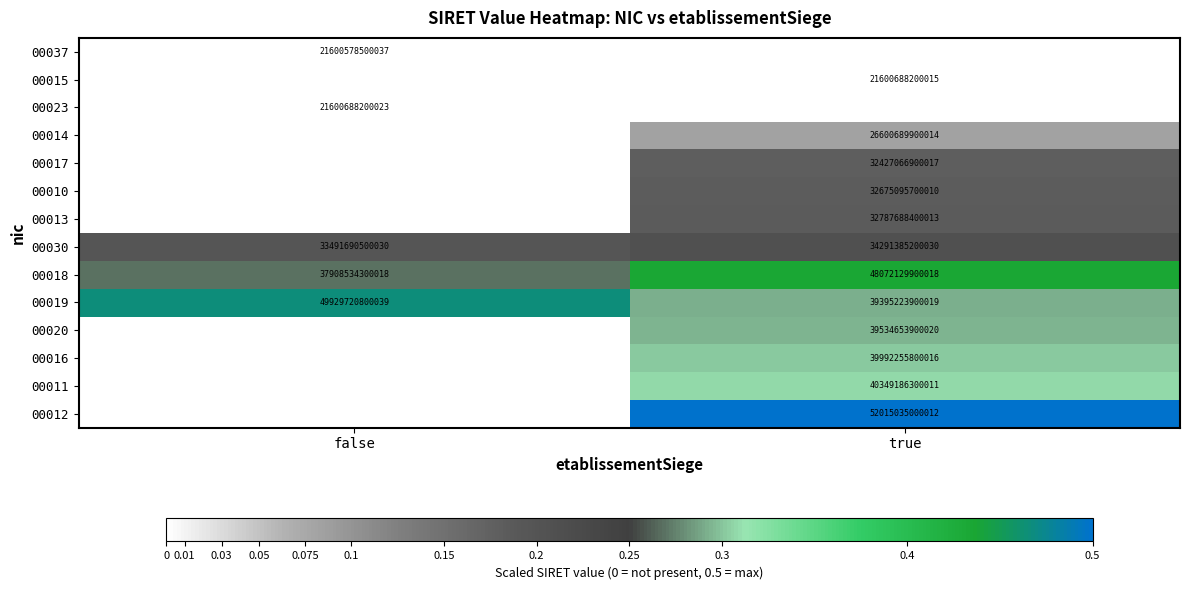

Between true and false, which is larger?

false